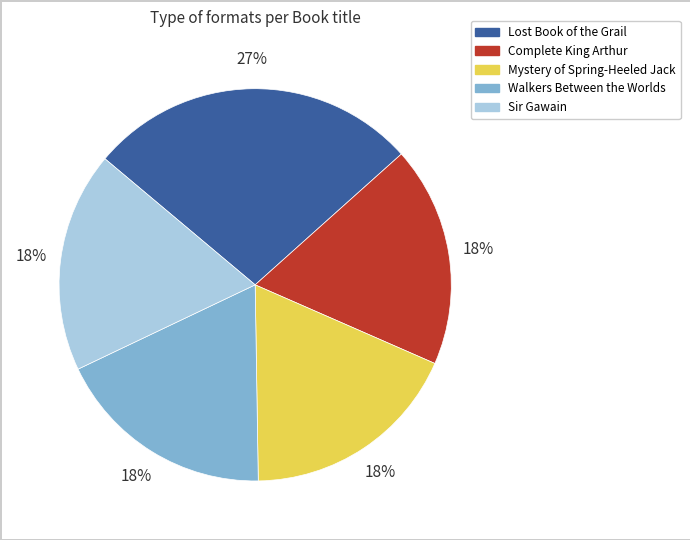

To the nearest percent, what portion does Sir Gawain represent?

18%